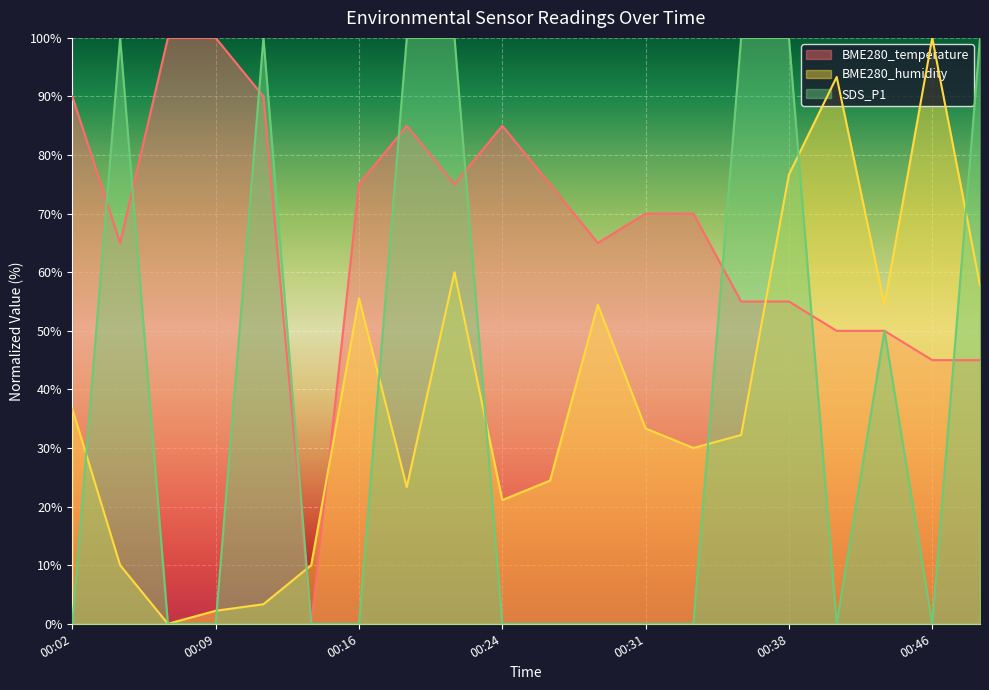

How many lines are shown in the chart?

3